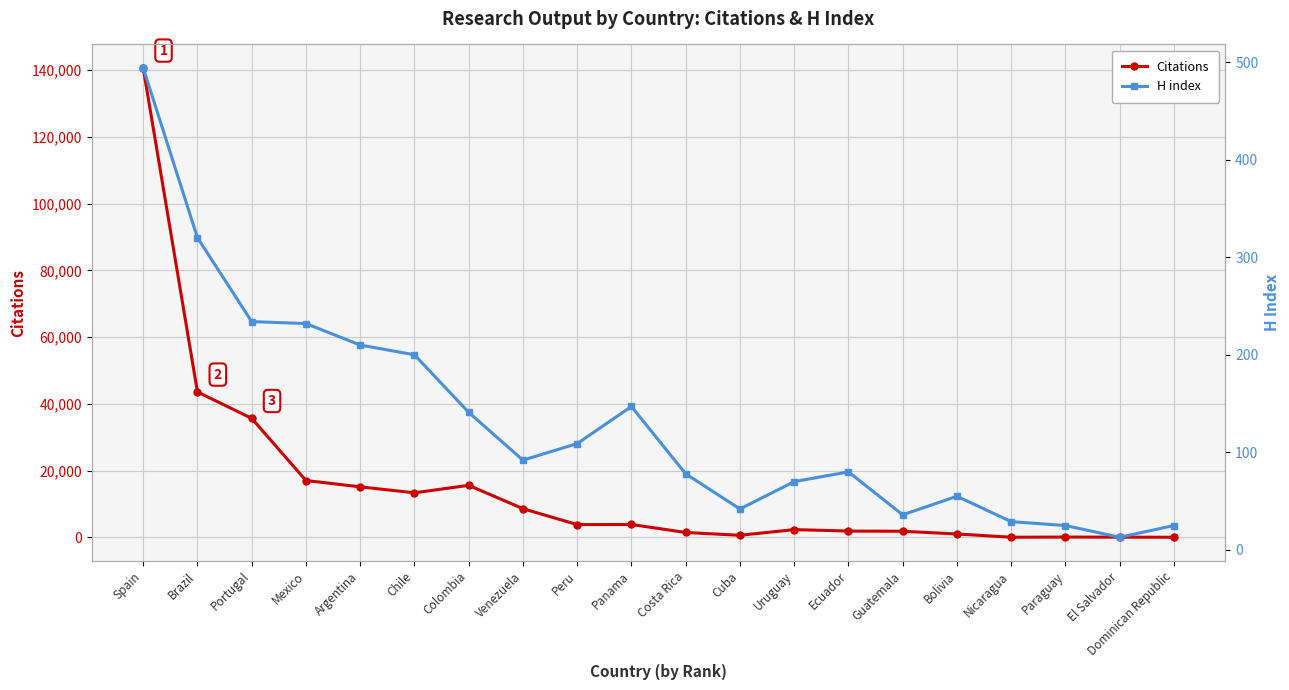

What is the smallest value displayed?

13